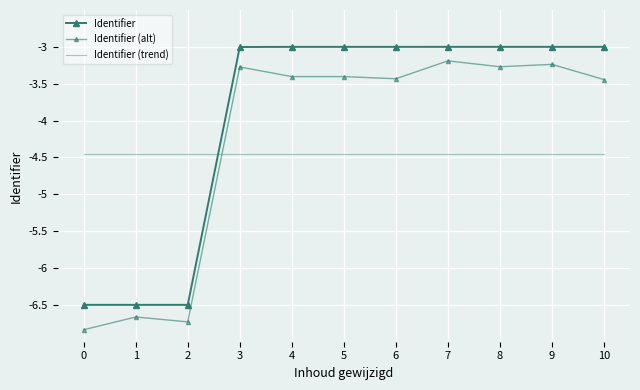

At how many categories does at least one series exceed -6?

11